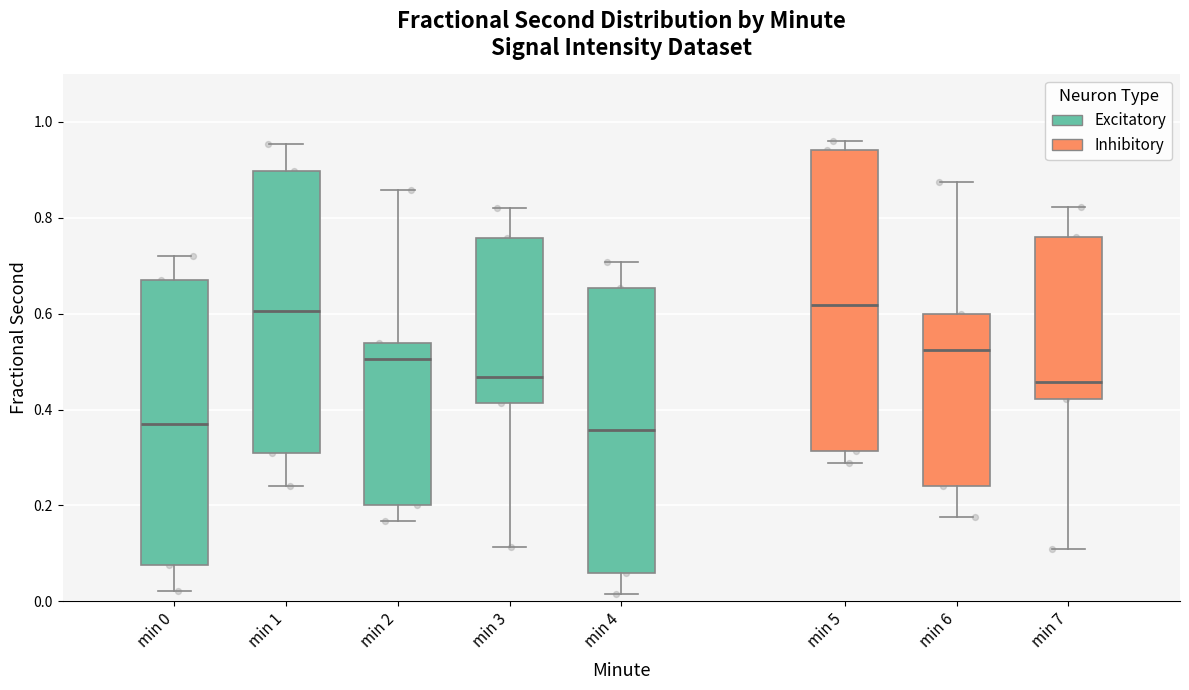

Where does the median line of the box for min 4 sit on the y-axis? The values are not printed on the chart, so give them approximately, as read against the axis.

0.36